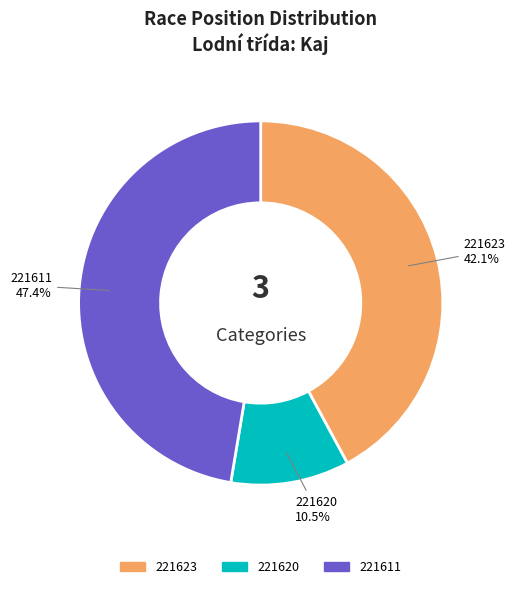

To the nearest percent, what is the difference between the 221623 and 221620 slice percentages?

32%